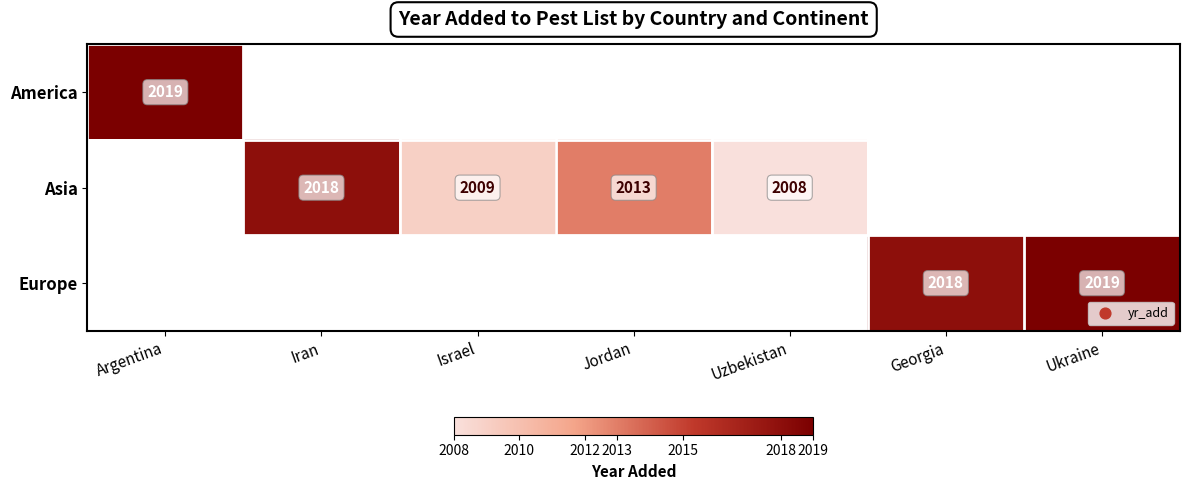

Is it true that Asia equals 2018 at Iran?

True